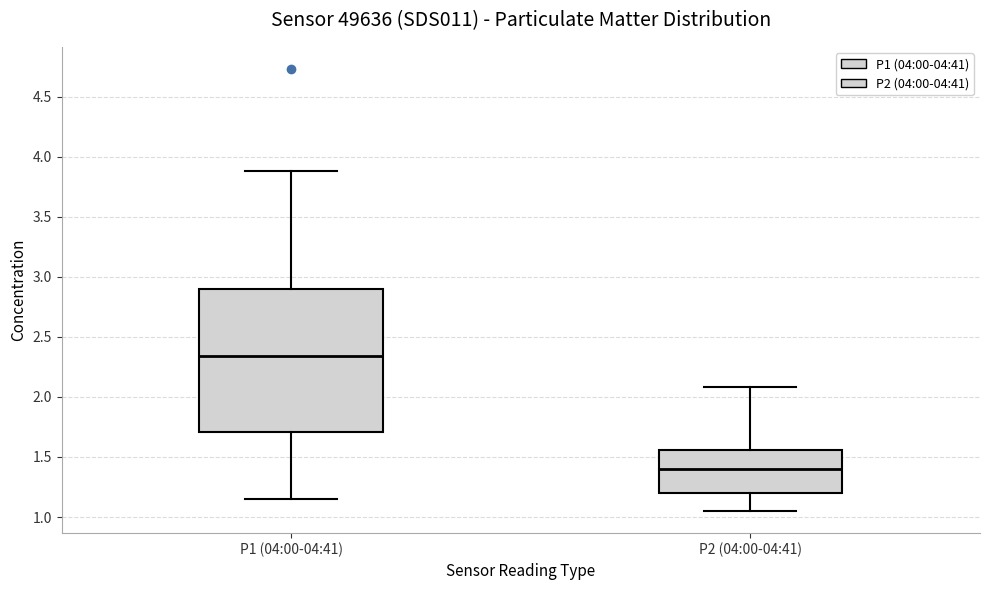

Comparing the boxes themselves (not the whiskers), which one is the tallest?

P1 (04:00-04:41)